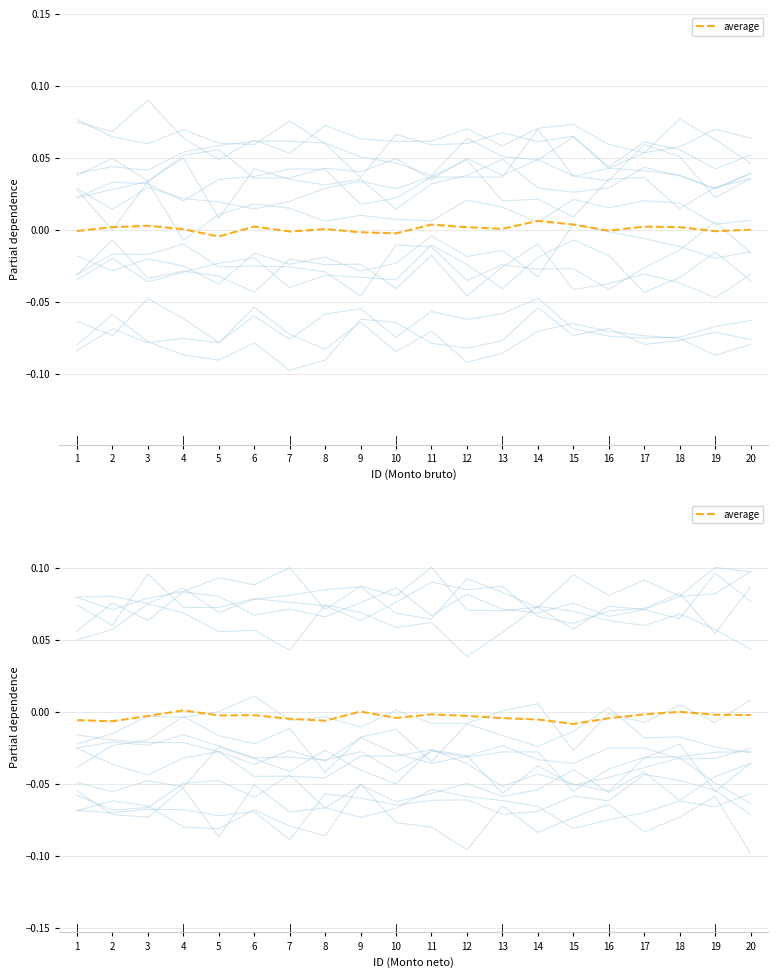

How many interior local valleys (lower than both neighbors) does the data have?

5